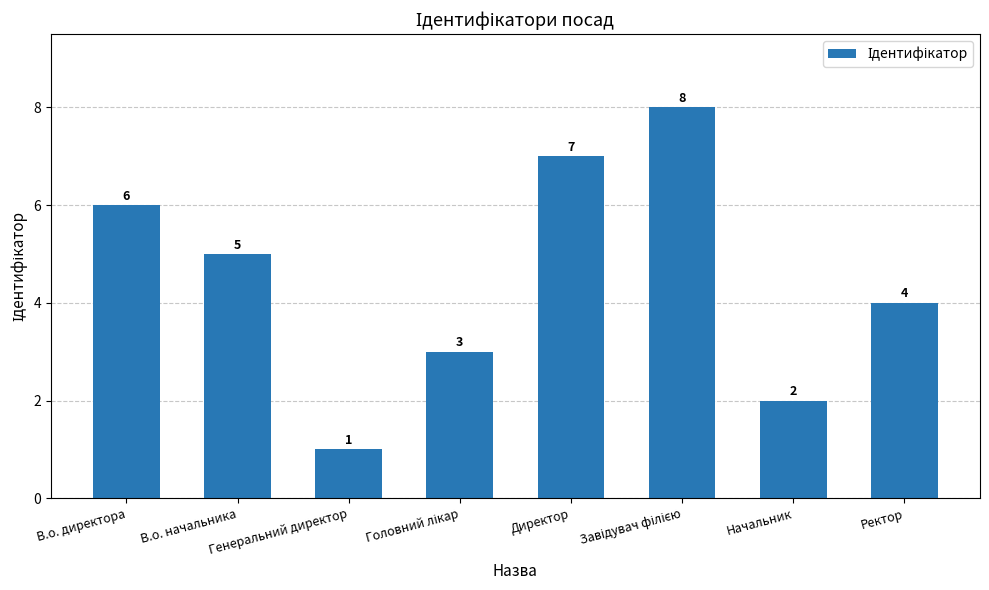

What is the difference between the maximum and minimum values?

7